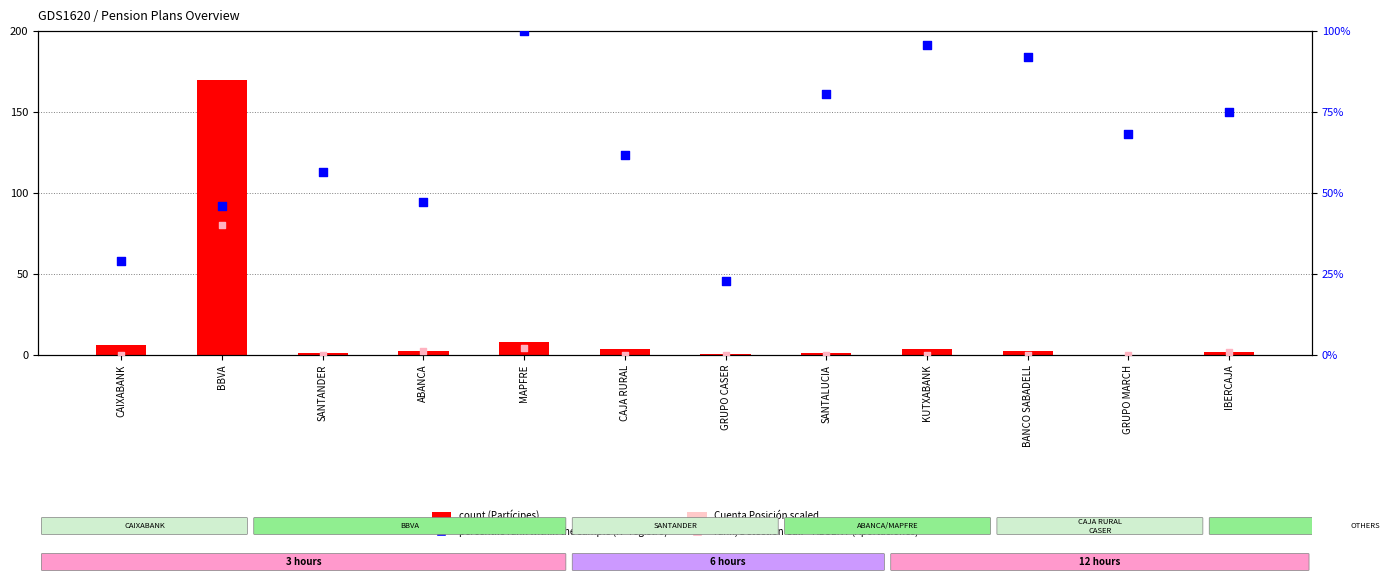

Which series reaches the minimum Y coordinate?

rank, Detection Call = ABSENT (Aportaciones)